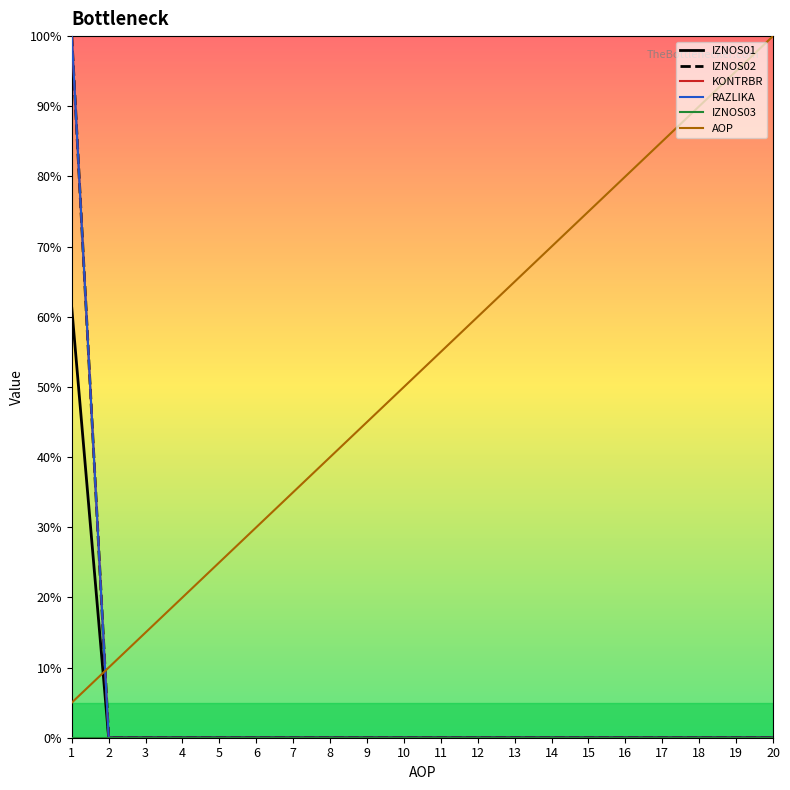

Between 1 and 7, which series saw the biggest shift?

IZNOS02